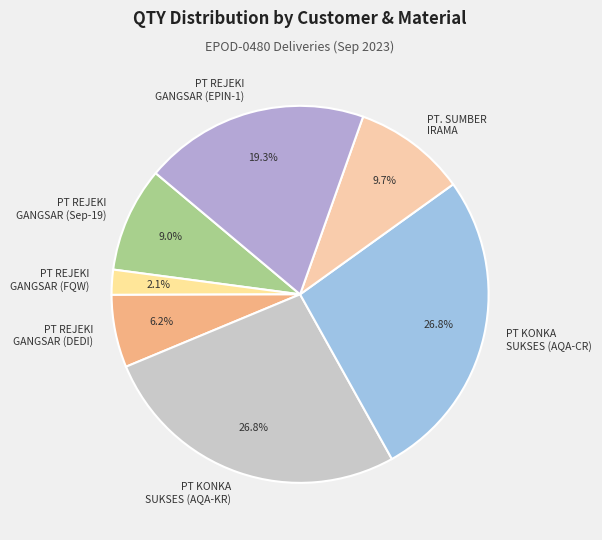

What is the ratio of the value at PT KONKA SUKSES (AQA-CR) to the value at PT. SUMBER IRAMA?

2.8